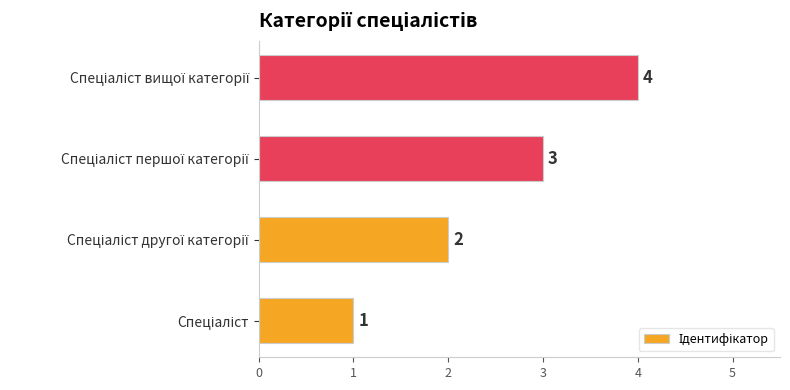

What is the difference between the maximum and minimum values?

3